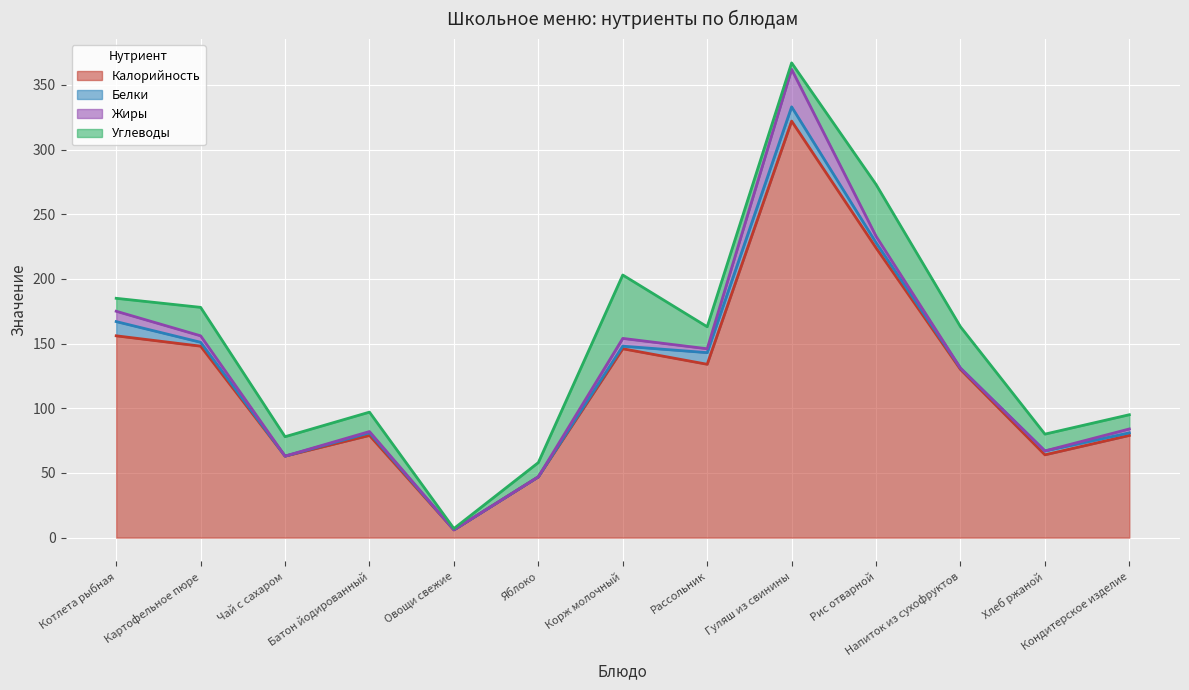

What is the label of the 3rd point from the left?

Чай с сахаром